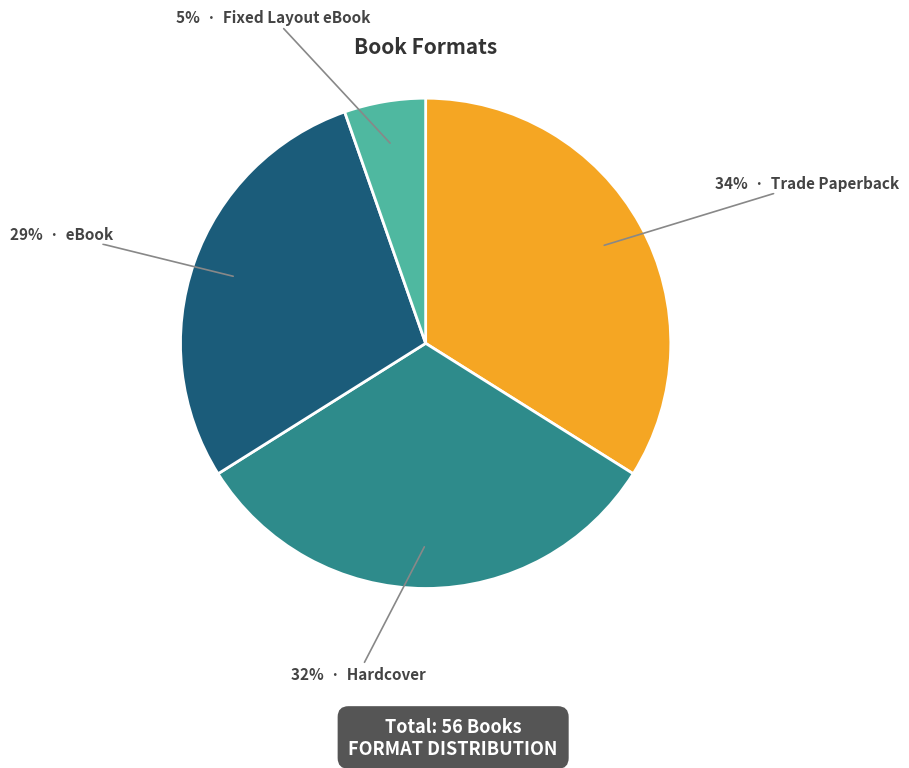

To the nearest percent, what is the average slice percentage?

25%